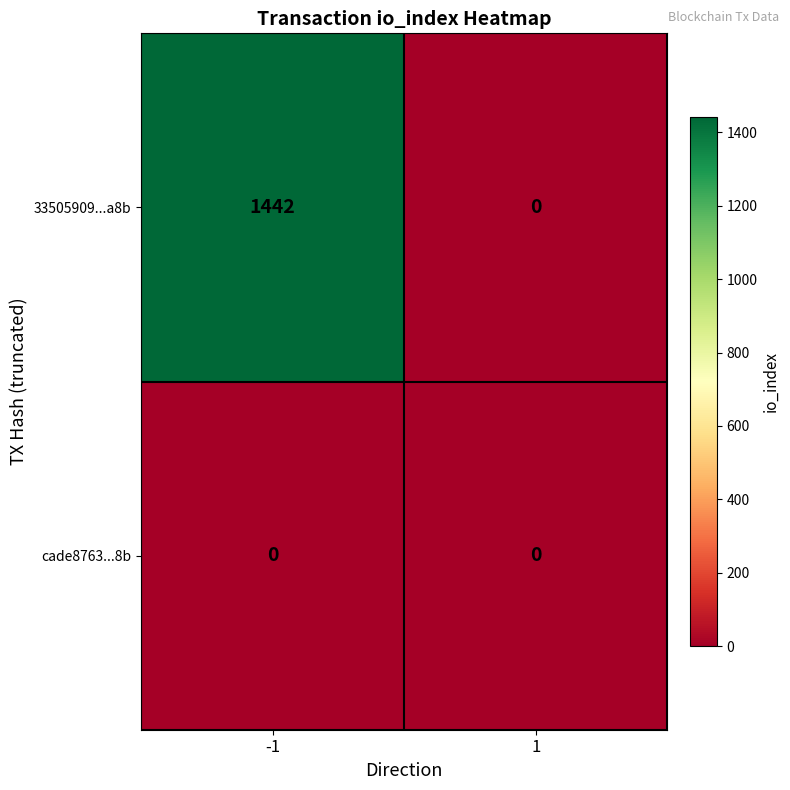

The value of 33505909...a8b at -1 is 1442. True or false?

True